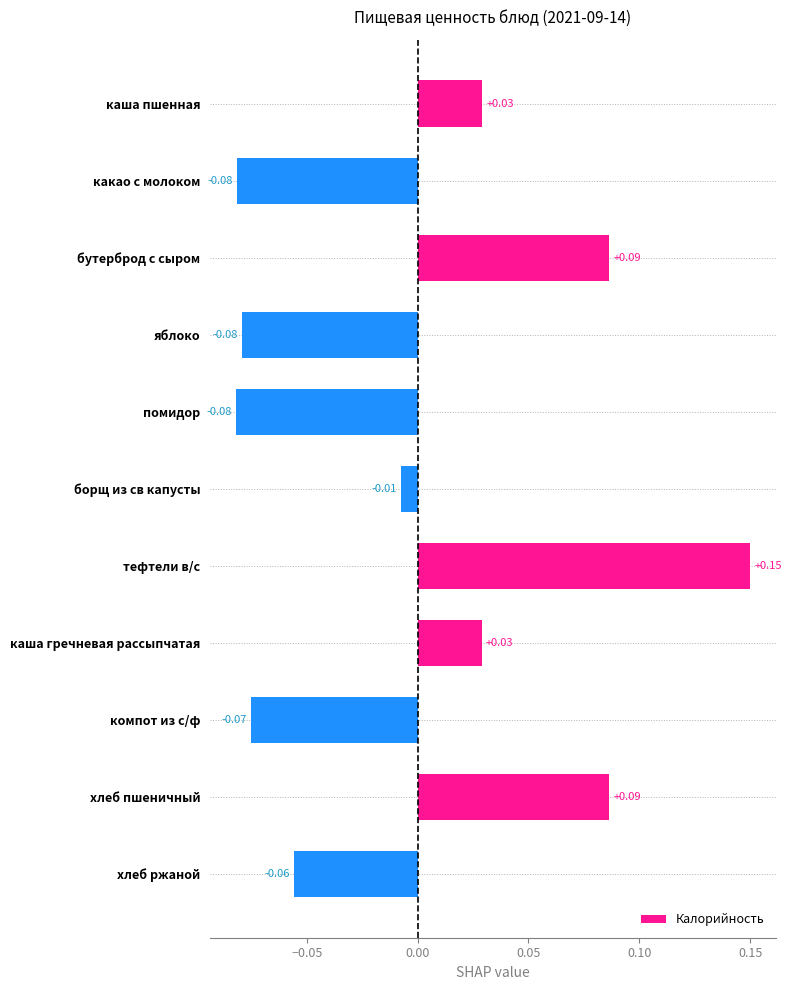

How many data points does each series have?

11